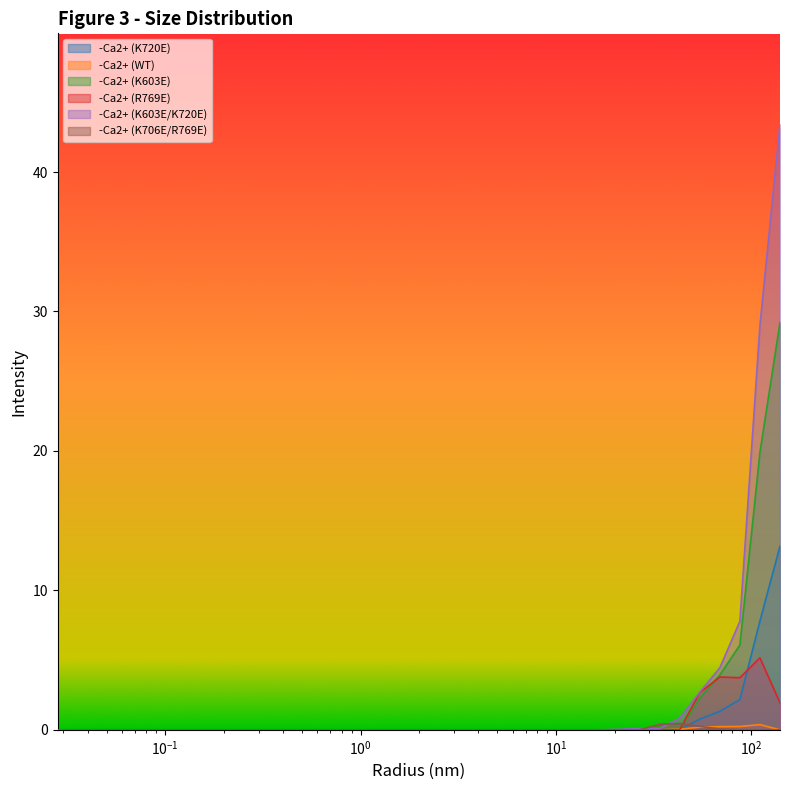

How many times do -Ca2+ (K706E/R769E) and -Ca2+ (K720E) cross each other?

1